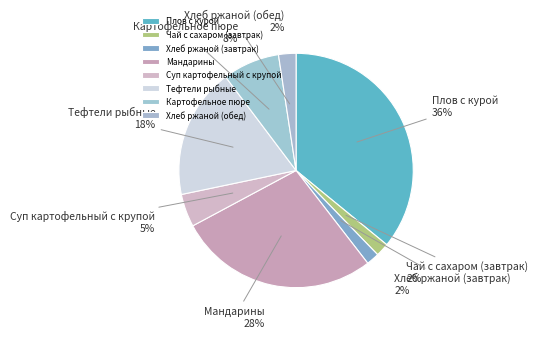

Which category has the biggest portion of the pie?

Плов с курой